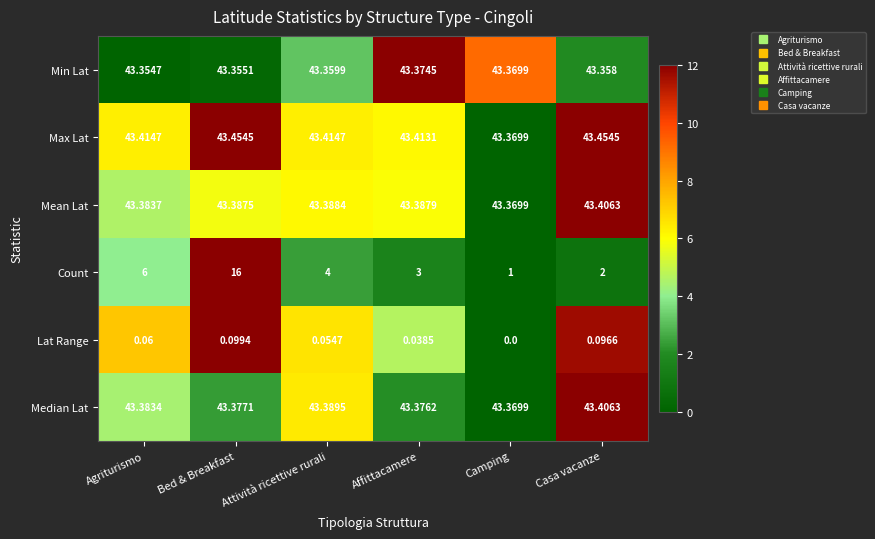

Is the value of Count at Camping greater than the value of Max Lat at Casa vacanze?

No